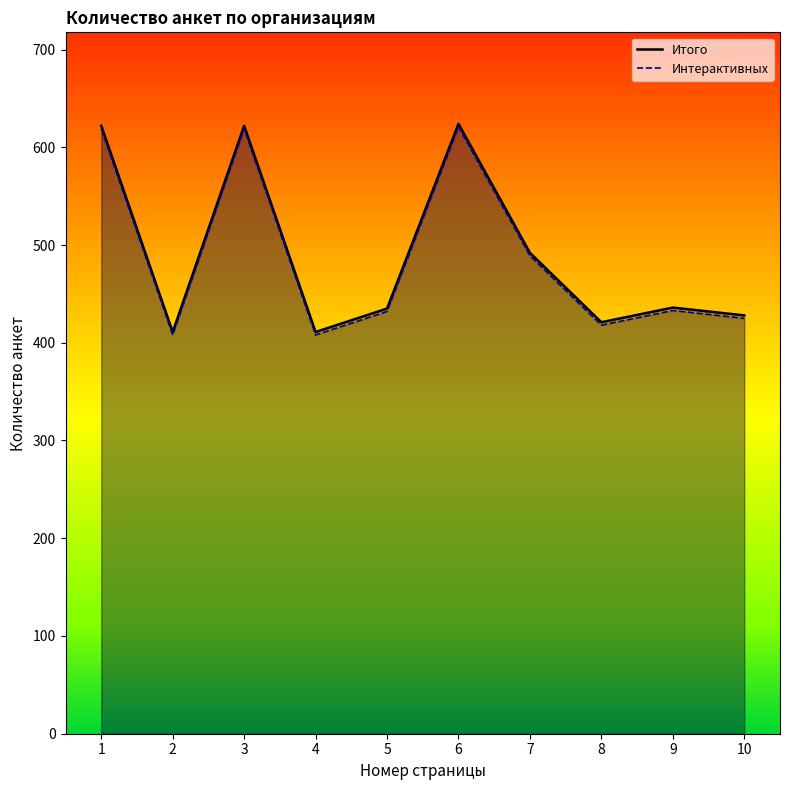

How many lines are shown in the chart?

2